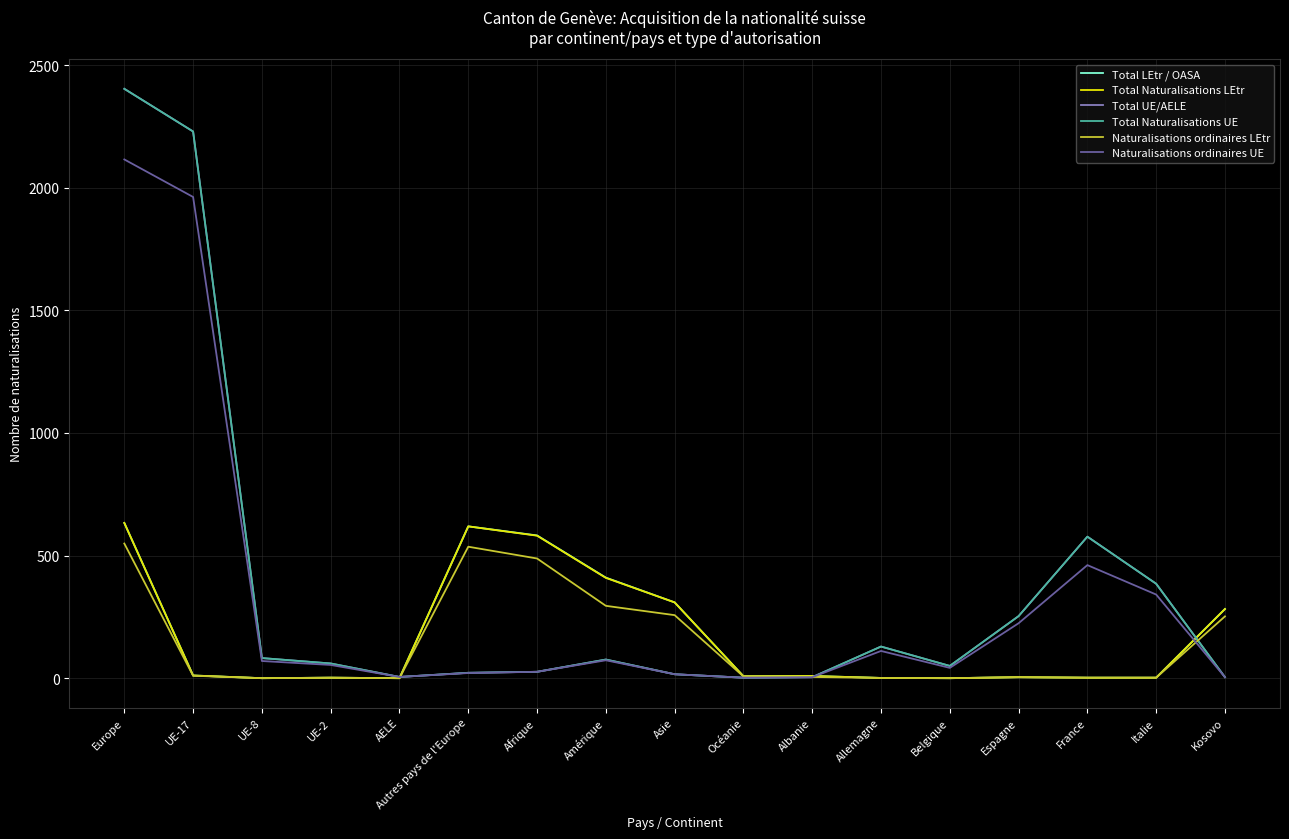

What is the difference between the highest and lowest values at Autres pays de l'Europe?

598